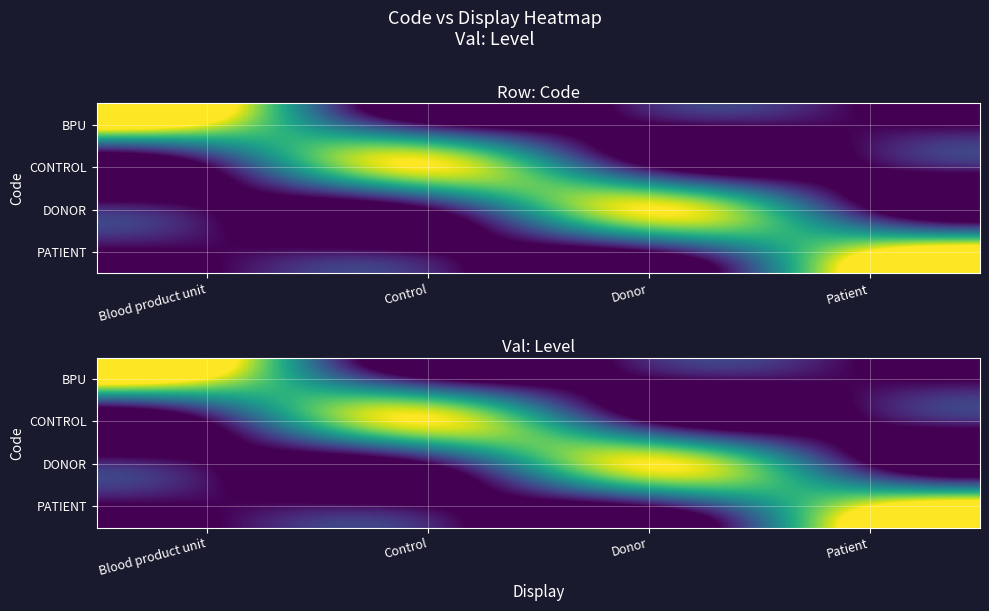

At Donor, list the series in order from smallest to largest.

BPU, CONTROL, PATIENT, DONOR